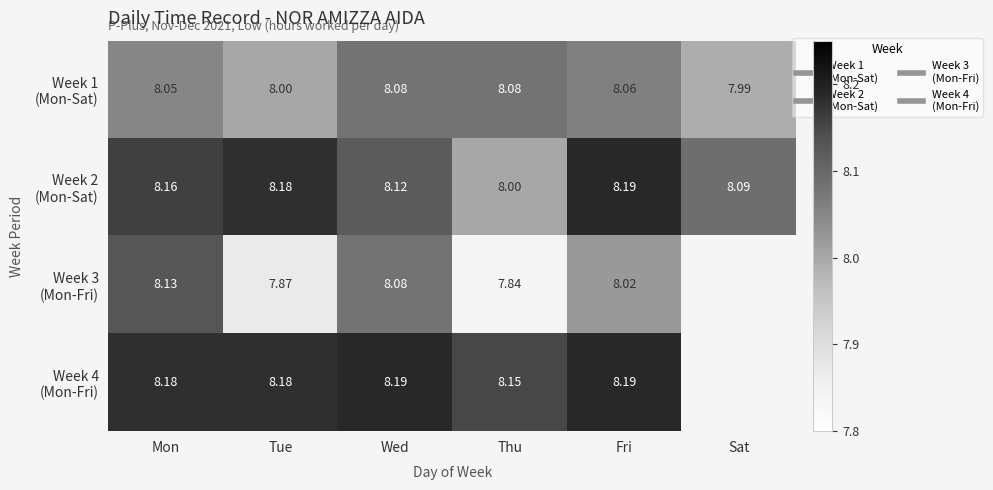

Rank the series by their maximum value, from highest to lowest.

Week 2 (Mon-Sat), Week 4 (Mon-Fri), Week 3 (Mon-Fri), Week 1 (Mon-Sat)